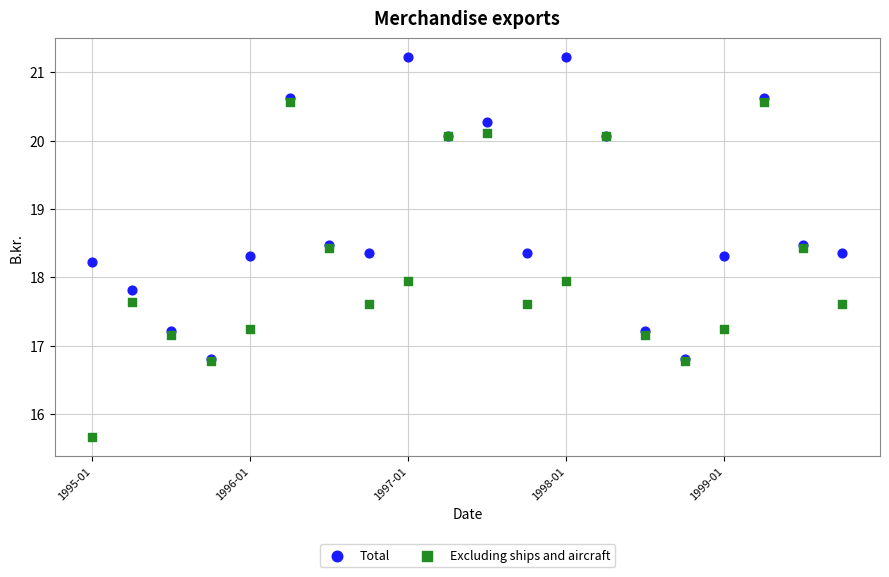

Which series contains the highest Y value?

Total